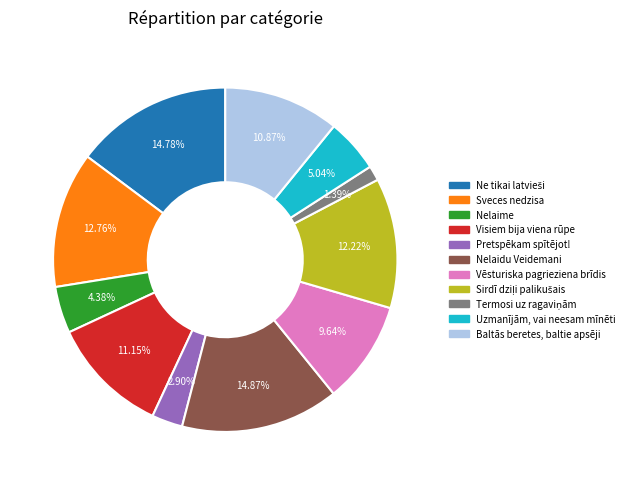

Does any single category account for the majority?

No